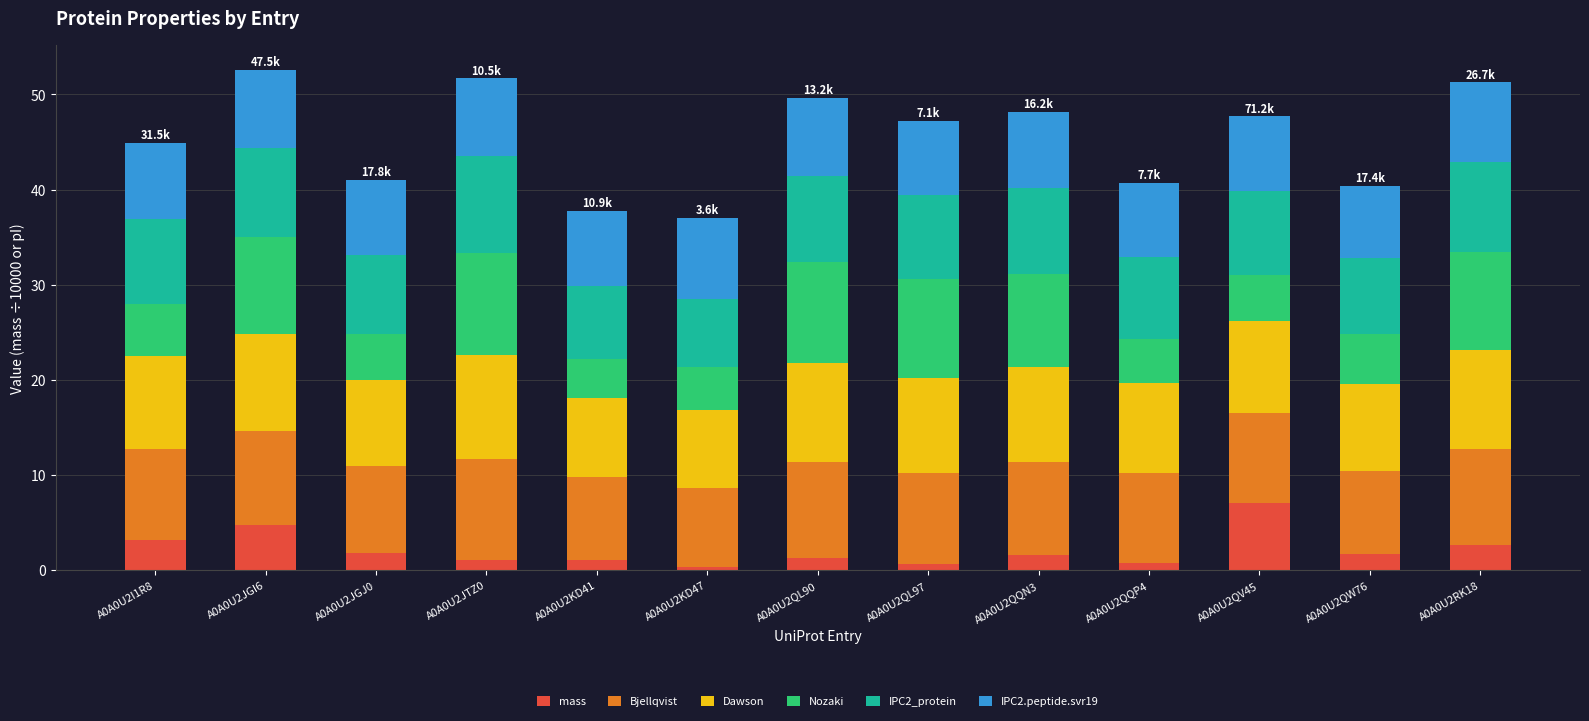

What is the total value across all series at A0A0U2QQP4?

40.7